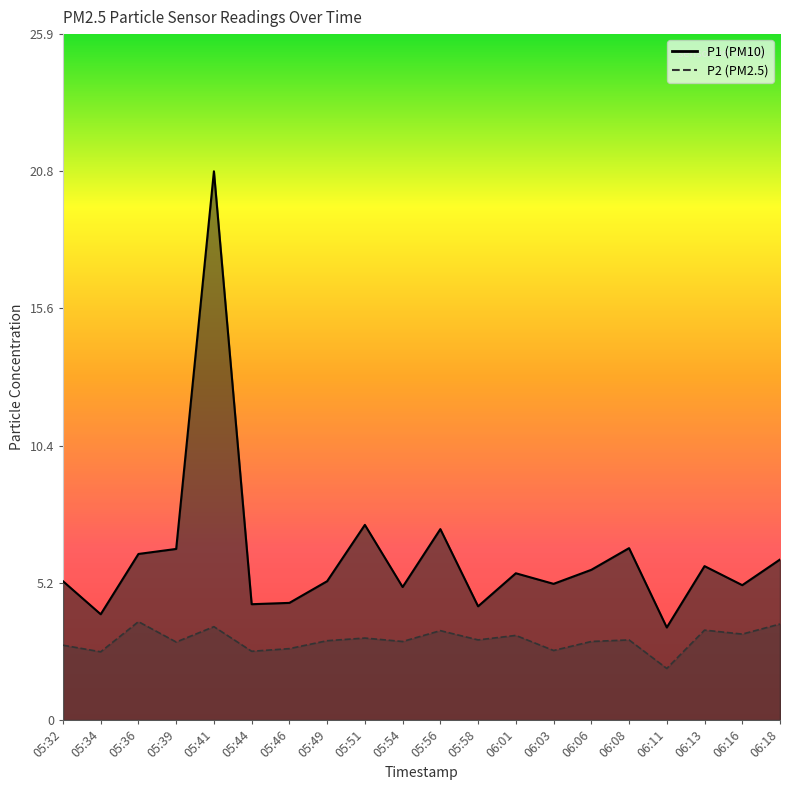

Rank the series by their maximum value, from lowest to highest.

P2, P1